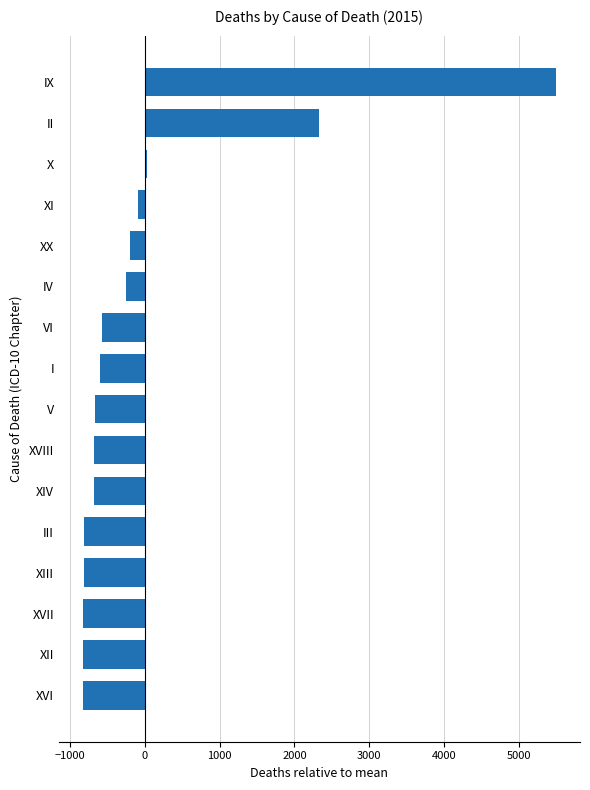

At which category does the chart reach its peak across all series?

IX